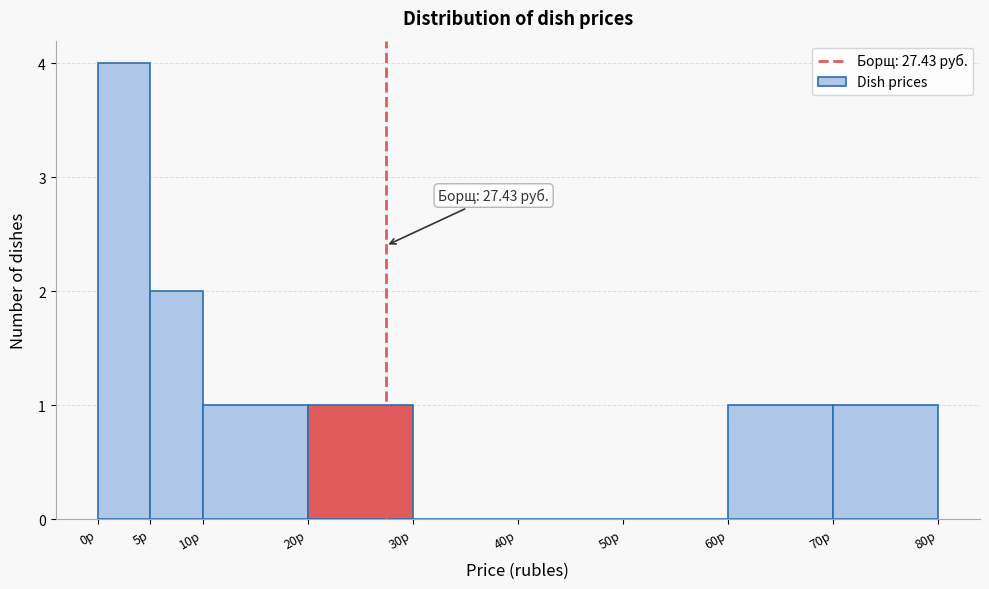

Over which range of the x-axis is the bar tallest?

0 to 5